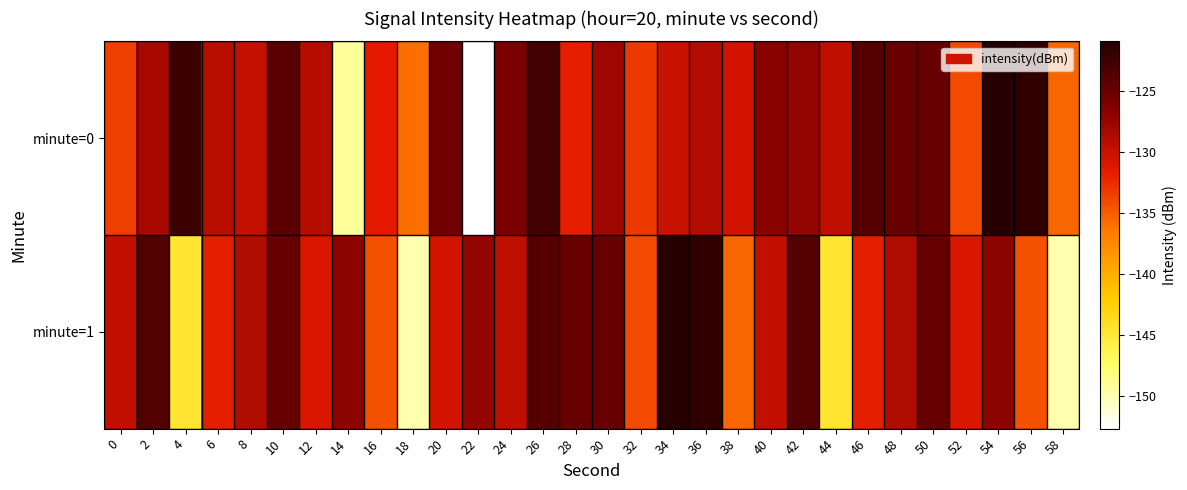

Which has a higher value, 34 or 24?

24